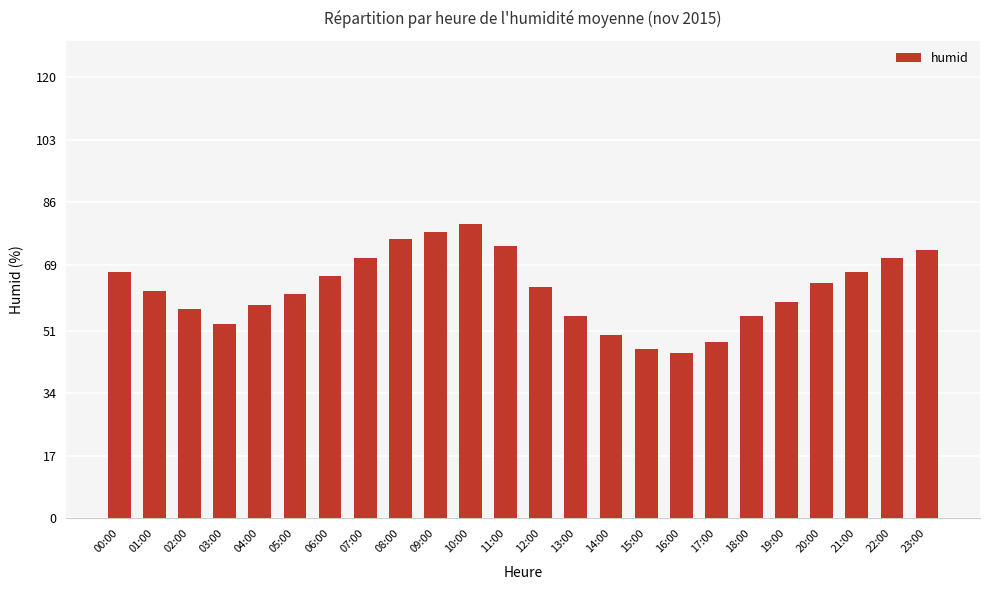

Is it true that the value at 21:00 is 67?

True